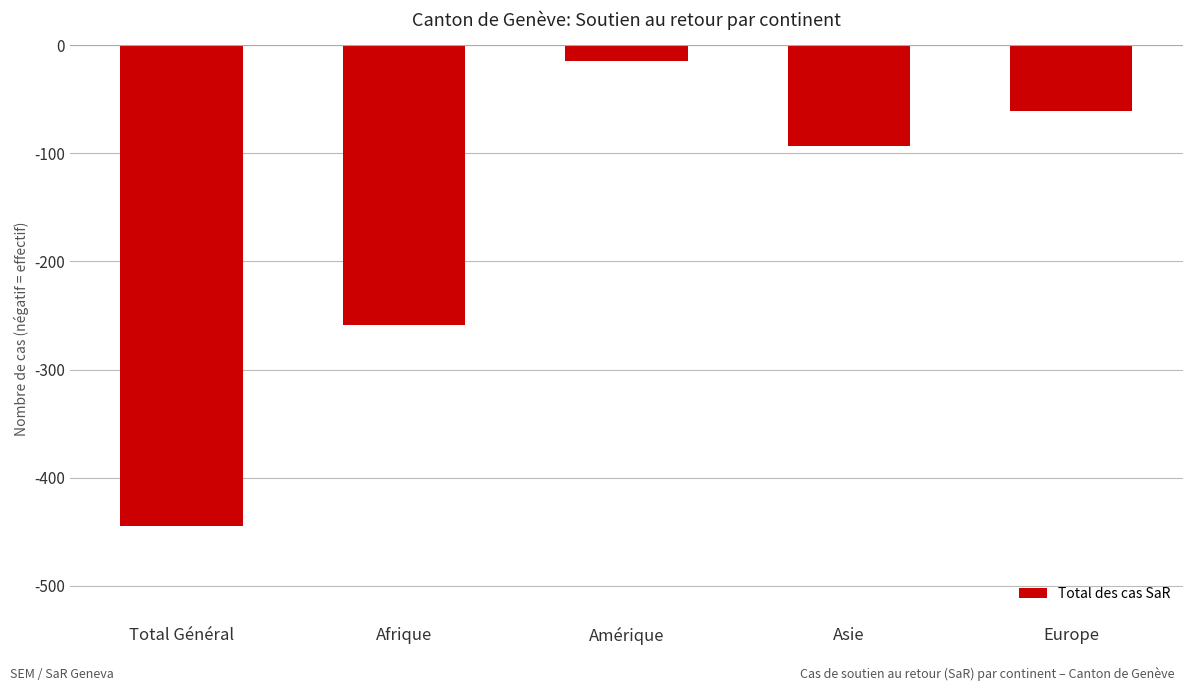

The value at Afrique is -259. True or false?

True